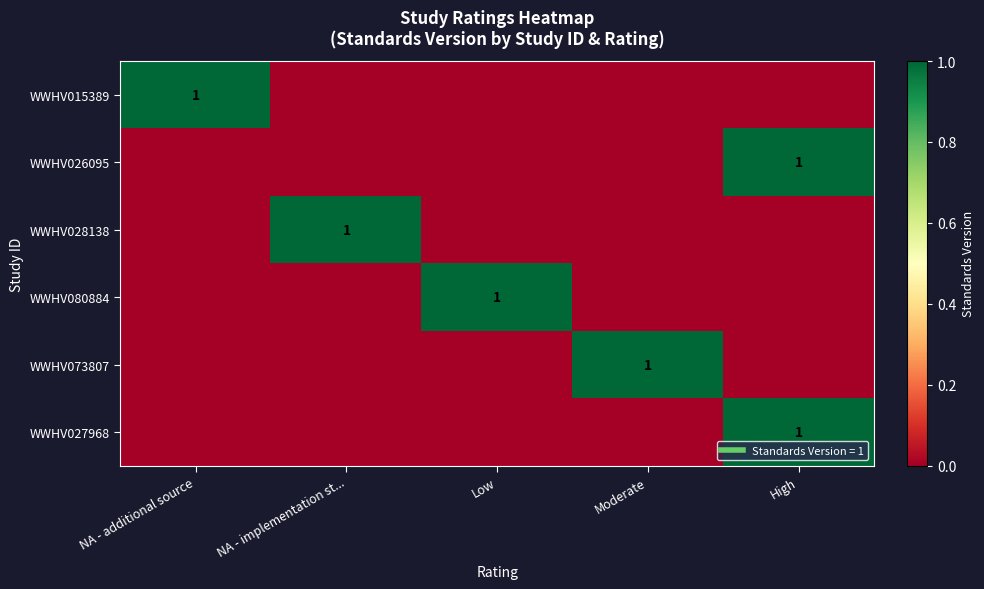

Count the WWHV073807 values in the range 0 to 1.

5